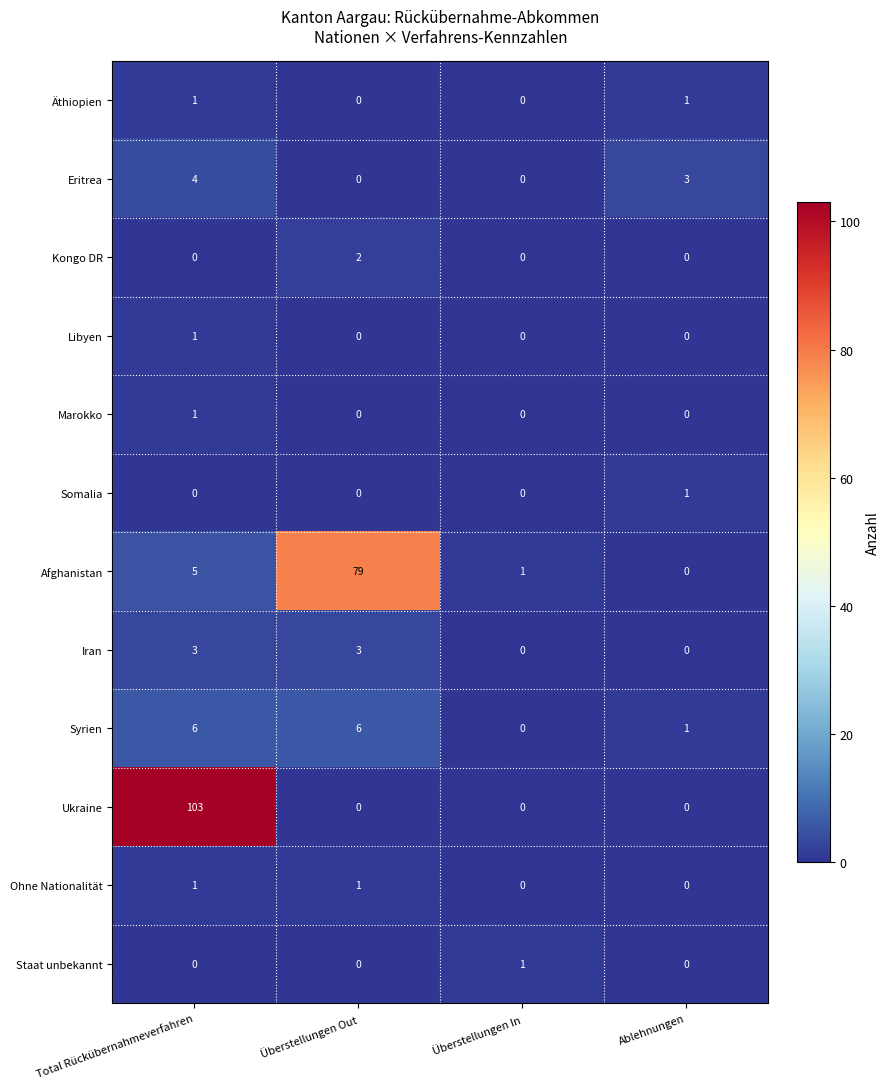

What is the sum of all Afghanistan values?

85